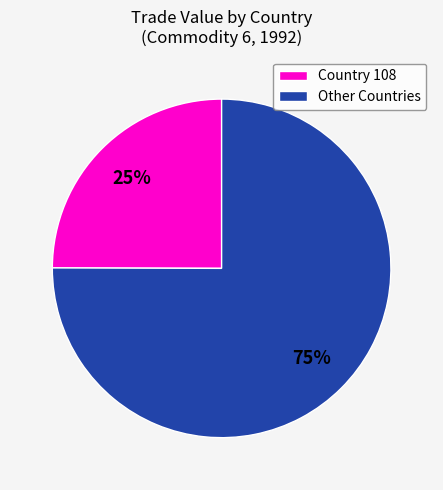

Does any single category account for the majority?

Yes